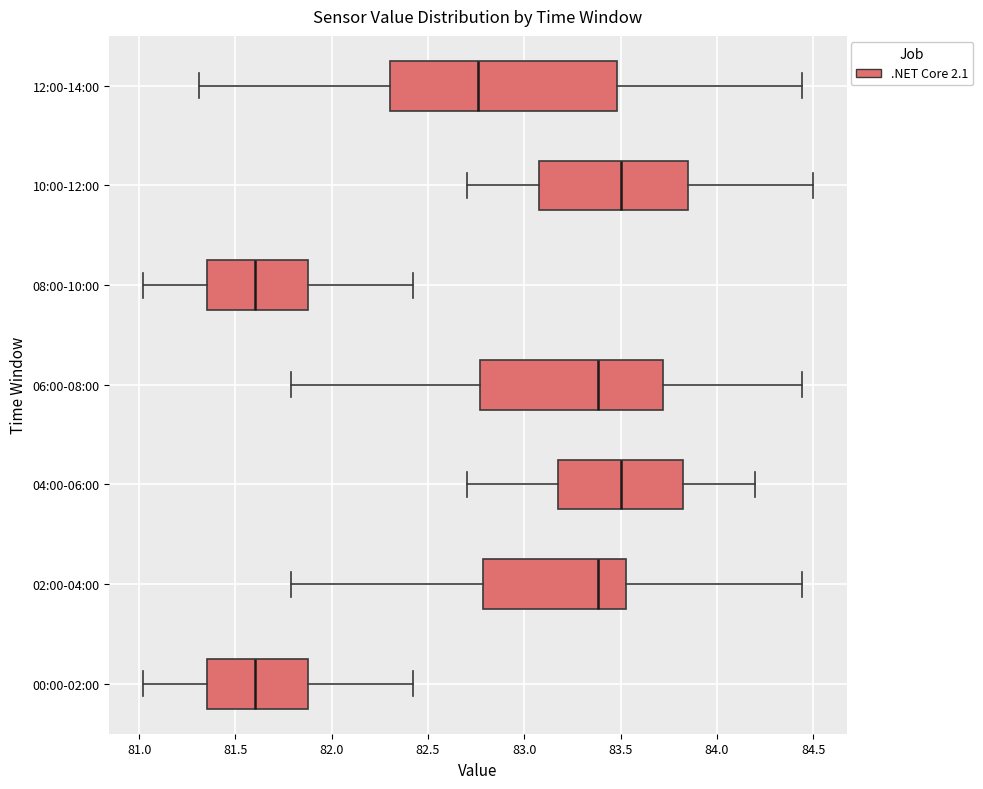

Reading bottom to top, read every box against the x-axis: the position of its median line, the range the box covers, and the ends of its whiskers. The values are not printed on the chart, so give them approximately, as read against the axis.

00:00-02:00: median 81.60, box 81.35 to 81.90, whiskers 81.00 to 82.40
02:00-04:00: median 83.40, box 82.80 to 83.55, whiskers 81.80 to 84.45
04:00-06:00: median 83.50, box 83.20 to 83.85, whiskers 82.70 to 84.20
06:00-08:00: median 83.40, box 82.75 to 83.70, whiskers 81.80 to 84.45
08:00-10:00: median 81.60, box 81.35 to 81.90, whiskers 81.00 to 82.40
10:00-12:00: median 83.50, box 83.10 to 83.85, whiskers 82.70 to 84.50
12:00-14:00: median 82.75, box 82.30 to 83.50, whiskers 81.30 to 84.45